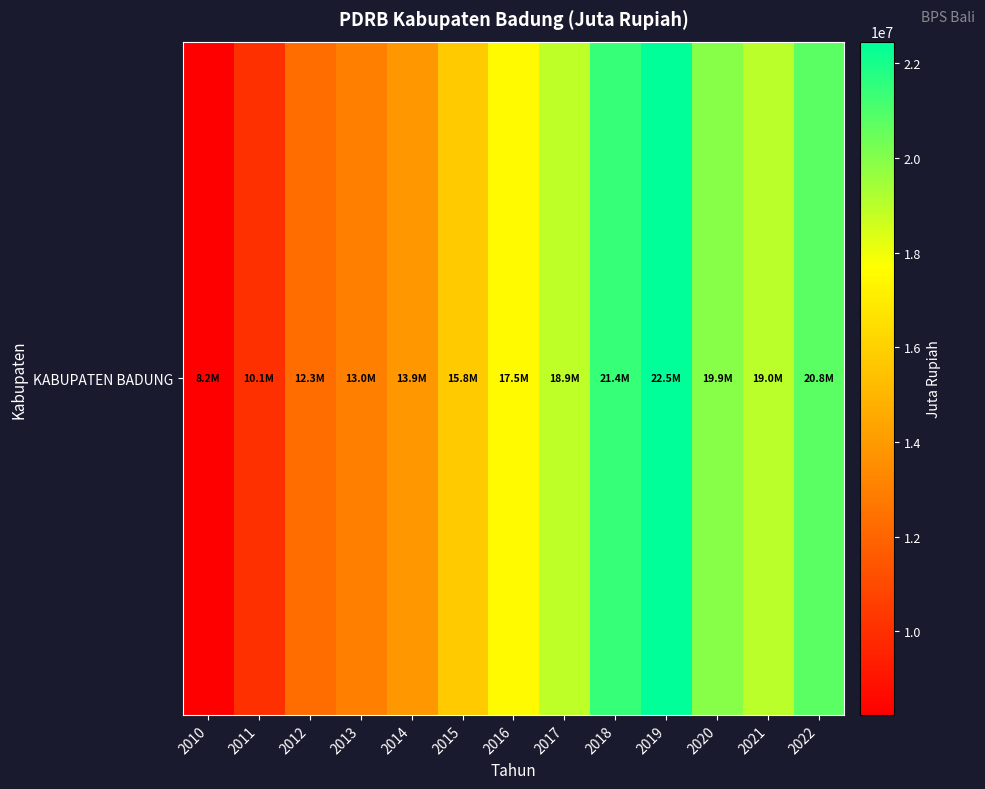

Reading right to left, what are all the values shown in this chart?

2022=20770499.9	2021=18993834.5	2020=19929397.2	2019=22461077.1	2018=21428957.8	2017=18927165.5	2016=17522484.8	2015=15789696.2	2014=13890429.3	2013=12999406.7	2012=12274653.6	2011=10051862.1	2010=8232322.3